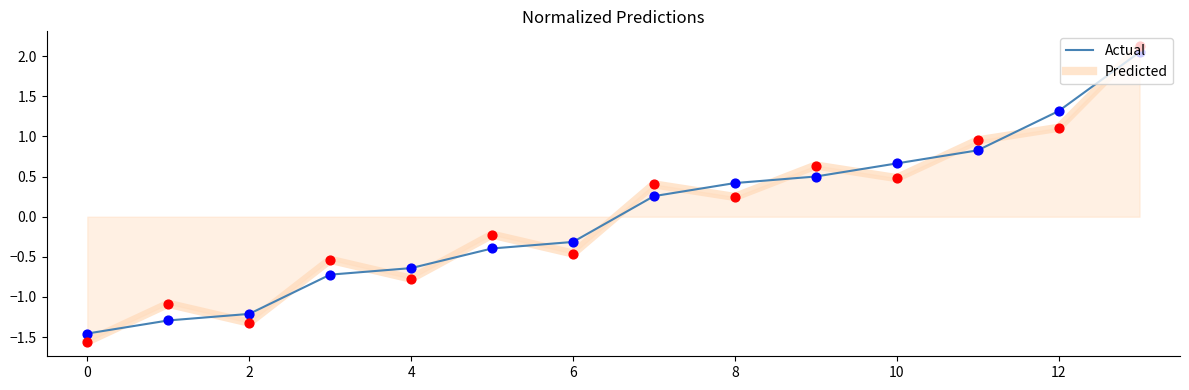

Which series has the widest spread of values?

Predicted